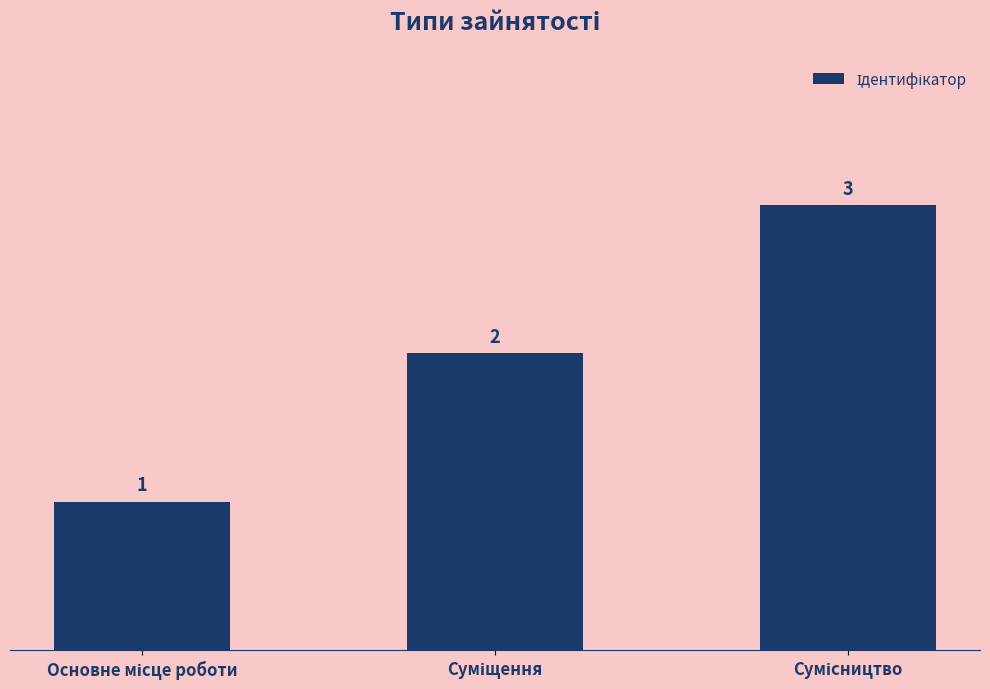

What is the difference between the maximum and second lowest values?

1